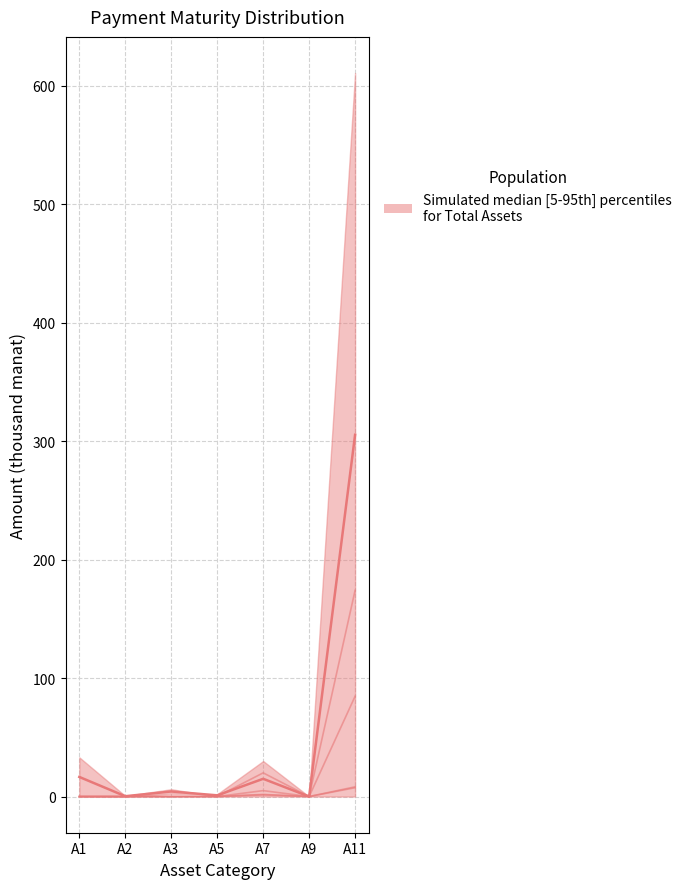

How many categories are shown in the chart?

7